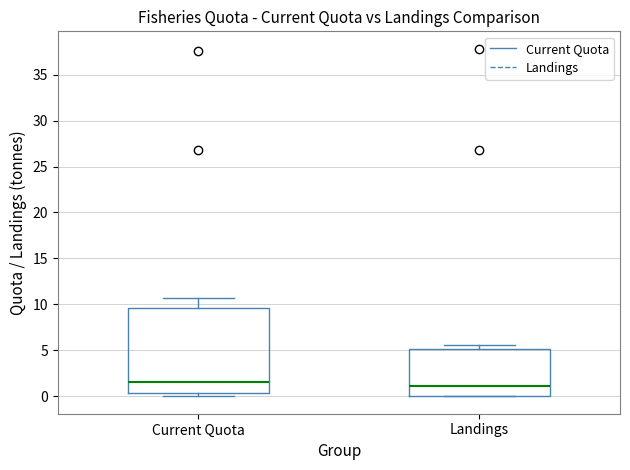

Which box is the tallest, from its lower edge to its upper edge?

Current Quota